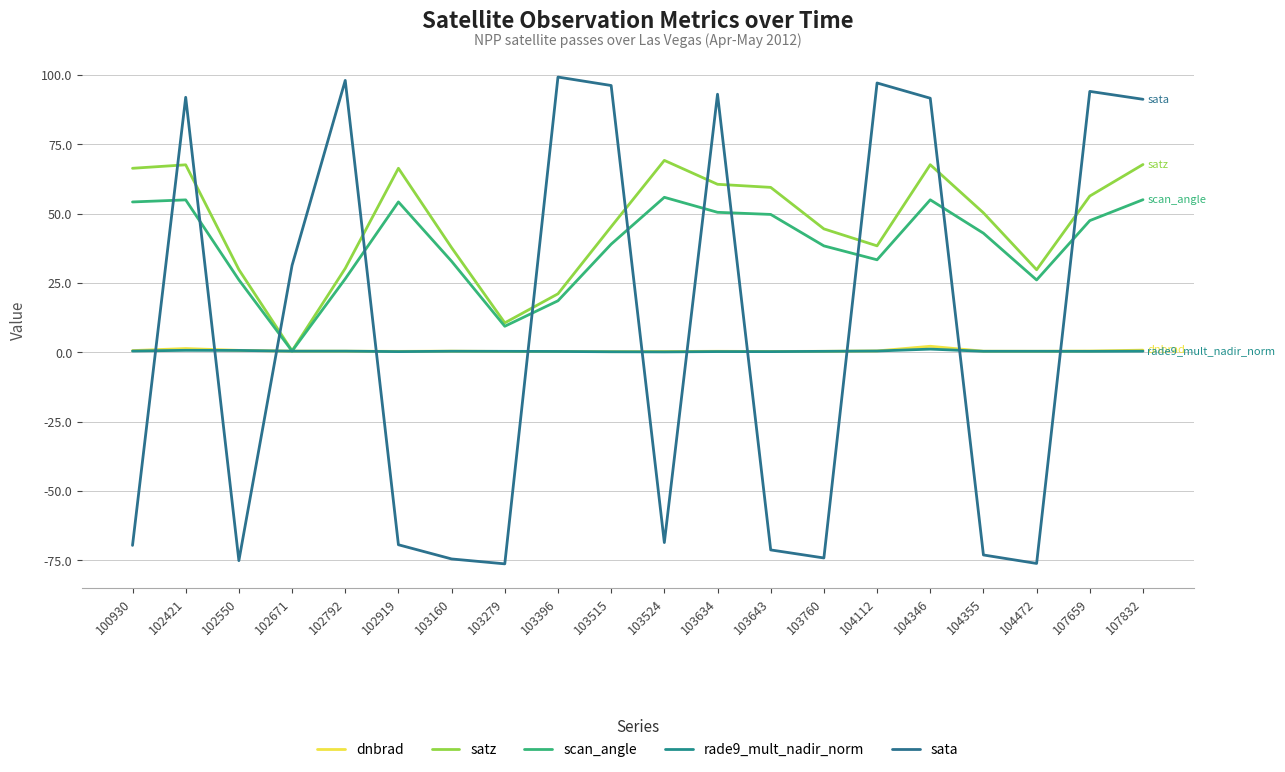

Is the value of rade9_mult_nadir_norm at 103279 greater than the value of satz at 102550?

No